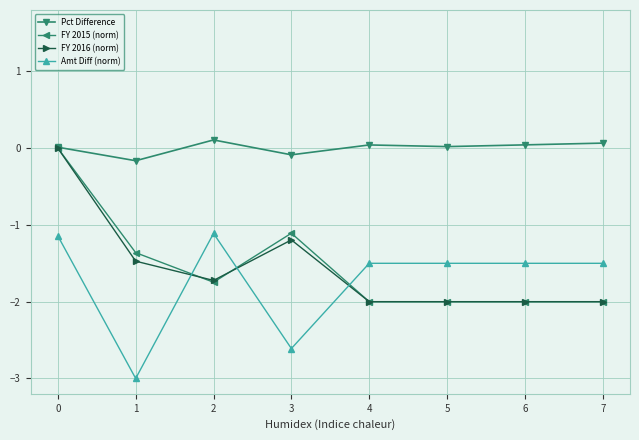

Where is the first local maximum for Amt Diff (norm)?

2